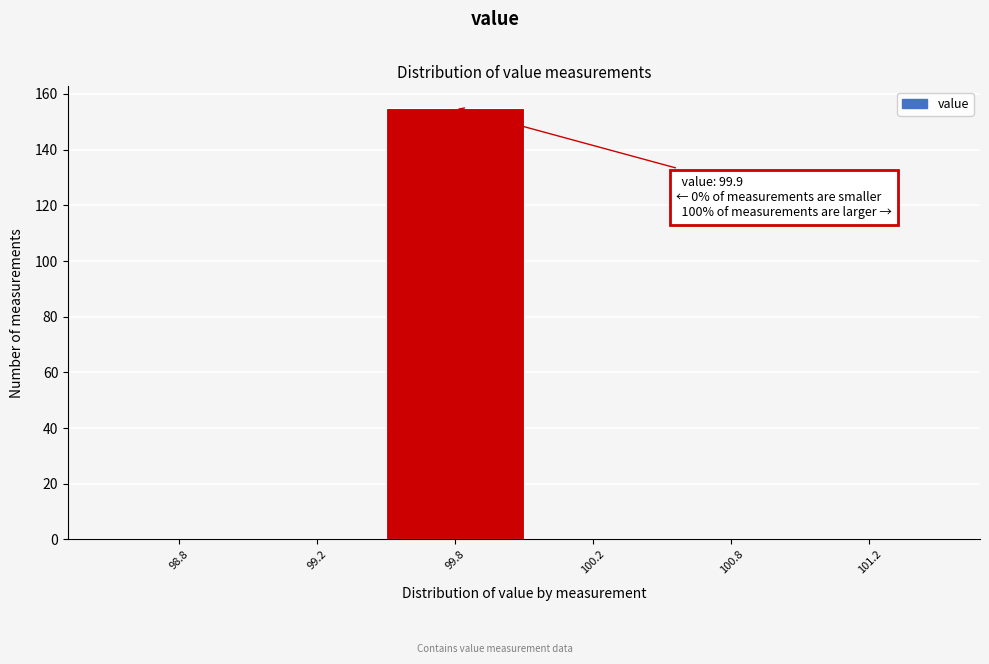

Reading left to right, transcribe all the data shown in this chart.

98.8=0	99.2=0	99.8=155	100.2=0	100.8=0	101.2=0